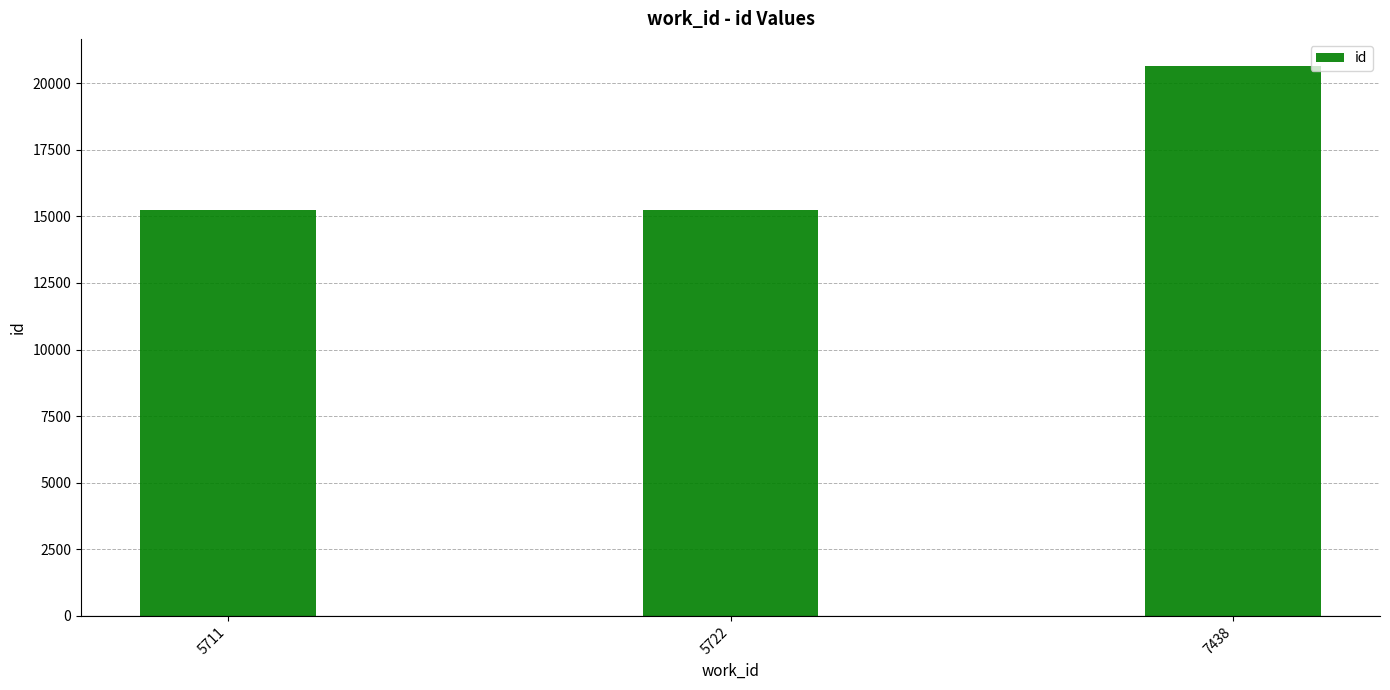

What is the change in value from 5722 to 7438?

+5378